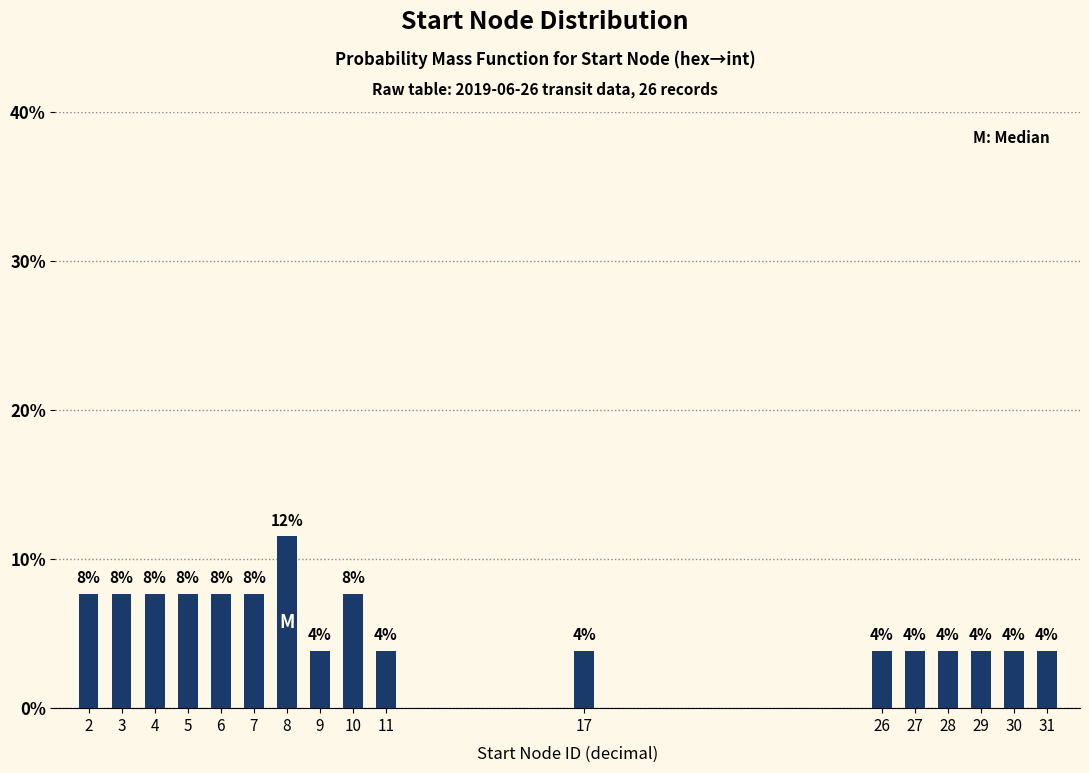

Does the chart contain any negative values?

No